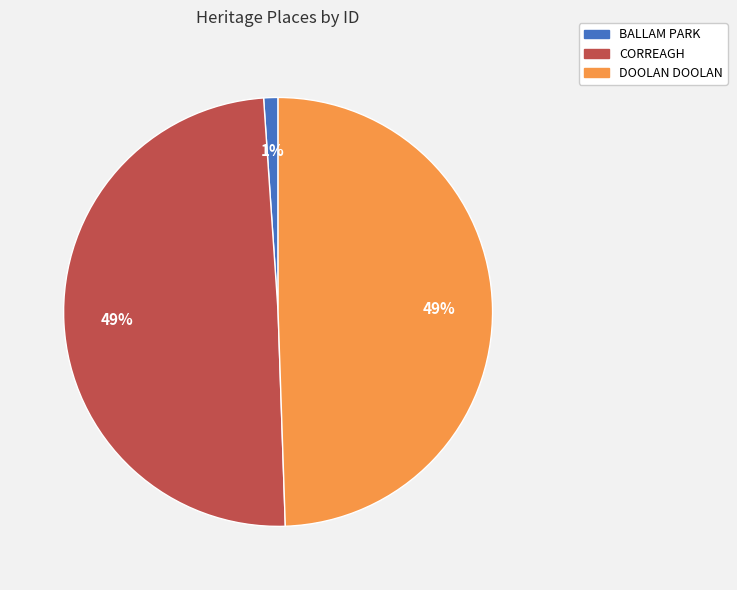

To the nearest percent, what percentage of the pie is CORREAGH?

49%